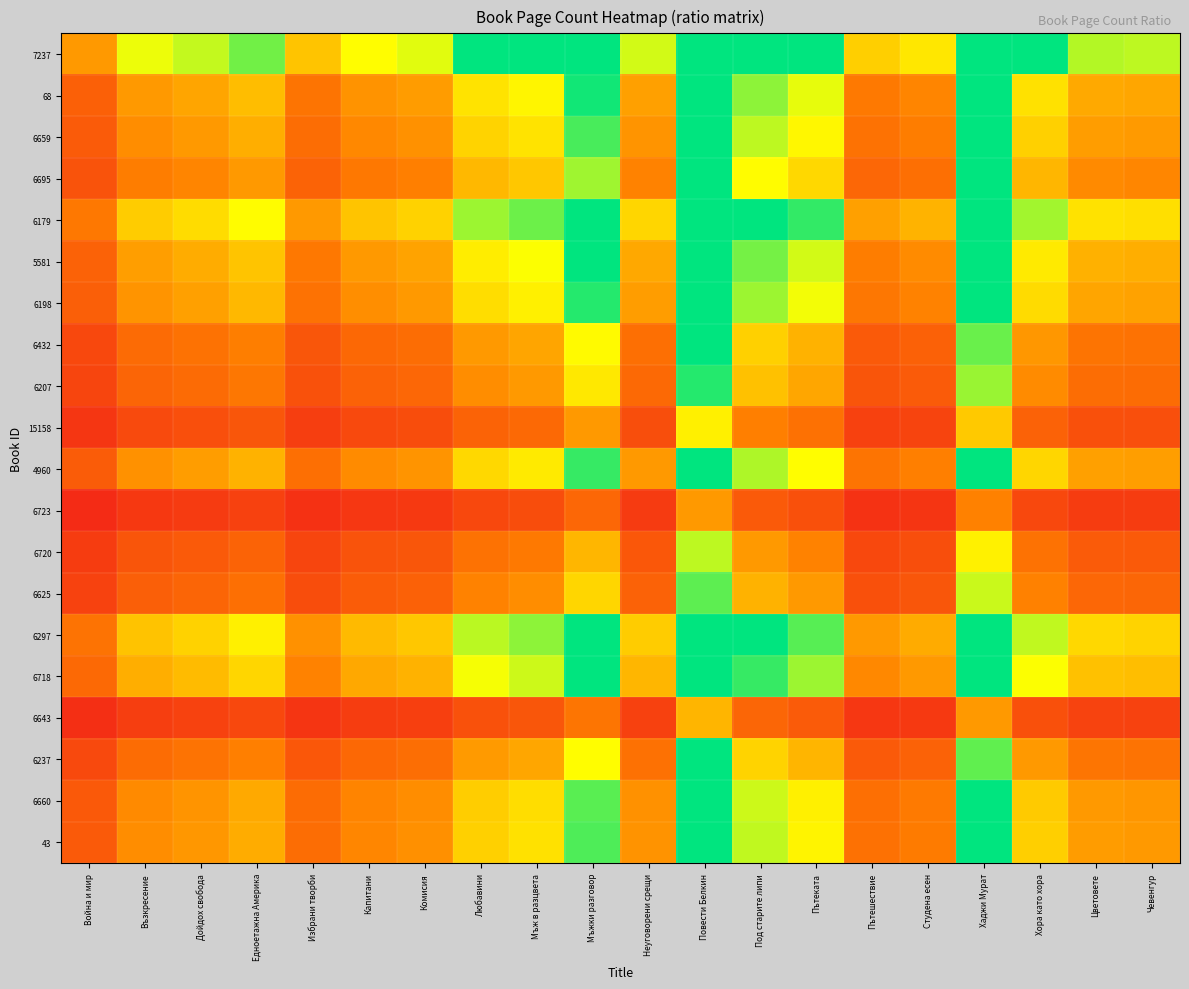

Reading left to right, extract all data points from this chart.

7237: Война и мир=1.0	Възкресение=1.7	Дойдох свобода=1.9	Едноетажна Америка=2.1	Избрани творби=1.3	Капитани=1.7	Комисия=1.8	Любавини=2.6	Мъж в разцвета=2.8	Мъжки разговор=4.2	Неуговорени срещи=1.8	Повести Белкин=6.6	Под старите липи=3.5	Пътеката=3.0	Пътешествие=1.4	Студена есен=1.5	Хаджи Мурат=5.5	Хора като хора=2.5	Цветовете=1.9	Чевенгур=1.9
68: Война и мир=0.6	Възкресение=1.0	Дойдох свобода=1.1	Едноетажна Америка=1.2	Избрани творби=0.7	Капитани=1.0	Комисия=1.0	Любавини=1.5	Мъж в разцвета=1.6	Мъжки разговор=2.4	Неуговорени срещи=1.1	Повести Белкин=3.8	Под старите липи=2.0	Пътеката=1.7	Пътешествие=0.8	Студена есен=0.9	Хаджи Мурат=3.2	Хора като хора=1.5	Цветовете=1.1	Чевенгур=1.1
6659: Война и мир=0.5	Възкресение=0.9	Дойдох свобода=1.0	Едноетажна Америка=1.1	Избрани творби=0.7	Капитани=0.9	Комисия=0.9	Любавини=1.4	Мъж в разцвета=1.5	Мъжки разговор=2.3	Неуговорени срещи=1.0	Повести Белкин=3.5	Под старите липи=1.9	Пътеката=1.6	Пътешествие=0.7	Студена есен=0.8	Хаджи Мурат=3.0	Хора като хора=1.4	Цветовете=1.0	Чевенгур=1.0
6695: Война и мир=0.5	Възкресение=0.8	Дойдох свобода=0.9	Едноетажна Америка=1.0	Избрани творби=0.6	Капитани=0.8	Комисия=0.8	Любавини=1.2	Мъж в разцвета=1.3	Мъжки разговор=2.0	Неуговорени срещи=0.9	Повести Белкин=3.1	Под старите липи=1.6	Пътеката=1.4	Пътешествие=0.6	Студена есен=0.7	Хаджи Мурат=2.6	Хора като хора=1.2	Цветовете=0.9	Чевенгур=0.9
6179: Война и мир=0.8	Възкресение=1.3	Дойдох свобода=1.4	Едноетажна Америка=1.6	Избрани творби=1.0	Капитани=1.3	Комисия=1.4	Любавини=2.0	Мъж в разцвета=2.1	Мъжки разговор=3.3	Неуговорени срещи=1.4	Повести Белкин=5.1	Под старите липи=2.7	Пътеката=2.3	Пътешествие=1.1	Студена есен=1.2	Хаджи Мурат=4.3	Хора като хора=2.0	Цветовете=1.5	Чевенгур=1.5
5581: Война и мир=0.6	Възкресение=1.0	Дойдох свобода=1.1	Едноетажна Америка=1.3	Избрани творби=0.8	Капитани=1.0	Комисия=1.1	Любавини=1.5	Мъж в разцвета=1.7	Мъжки разговор=2.5	Неуговорени срещи=1.1	Повести Белкин=4.0	Под старите липи=2.1	Пътеката=1.8	Пътешествие=0.8	Студена есен=0.9	Хаджи Мурат=3.3	Хора като хора=1.5	Цветовете=1.2	Чевенгур=1.1
6198: Война и мир=0.6	Възкресение=1.0	Дойдох свобода=1.1	Едноетажна Америка=1.2	Избрани творби=0.7	Капитани=0.9	Комисия=1.0	Любавини=1.5	Мъж в разцвета=1.6	Мъжки разговор=2.4	Неуговорени срещи=1.0	Повести Белкин=3.7	Под старите липи=2.0	Пътеката=1.7	Пътешествие=0.8	Студена есен=0.9	Хаджи Мурат=3.1	Хора като хора=1.4	Цветовете=1.1	Чевенгур=1.1
6432: Война и мир=0.4	Възкресение=0.7	Дойдох свобода=0.7	Едноетажна Америка=0.8	Избрани творби=0.5	Капитани=0.6	Комисия=0.7	Любавини=1.0	Мъж в разцвета=1.1	Мъжки разговор=1.6	Неуговорени срещи=0.7	Повести Белкин=2.6	Под старите липи=1.4	Пътеката=1.2	Пътешествие=0.5	Студена есен=0.6	Хаджи Мурат=2.2	Хора като хора=1.0	Цветовете=0.7	Чевенгур=0.7
6207: Война и мир=0.4	Възкресение=0.6	Дойдох свобода=0.7	Едноетажна Америка=0.8	Избрани творби=0.5	Капитани=0.6	Комисия=0.6	Любавини=0.9	Мъж в разцвета=1.0	Мъжки разговор=1.5	Неуговорени срещи=0.7	Повести Белкин=2.4	Под старите липи=1.3	Пътеката=1.1	Пътешествие=0.5	Студена есен=0.5	Хаджи Мурат=2.0	Хора като хора=0.9	Цветовете=0.7	Чевенгур=0.7
15158: Война и мир=0.2	Възкресение=0.4	Дойдох свобода=0.4	Едноетажна Америка=0.5	Избрани творби=0.3	Капитани=0.4	Комисия=0.4	Любавини=0.6	Мъж в разцвета=0.7	Мъжки разговор=1.0	Неуговорени срещи=0.4	Повести Белкин=1.6	Под старите липи=0.8	Пътеката=0.7	Пътешествие=0.3	Студена есен=0.4	Хаджи Мурат=1.3	Хора като хора=0.6	Цветовете=0.5	Чевенгур=0.4
4960: Война и мир=0.6	Възкресение=1.0	Дойдох свобода=1.0	Едноетажна Америка=1.2	Избрани творби=0.7	Капитани=0.9	Комисия=1.0	Любавини=1.4	Мъж в разцвета=1.5	Мъжки разговор=2.3	Неуговорени срещи=1.0	Повести Белкин=3.6	Под старите липи=1.9	Пътеката=1.7	Пътешествие=0.7	Студена есен=0.8	Хаджи Мурат=3.1	Хора като хора=1.4	Цветовете=1.1	Чевенгур=1.0
6723: Война и мир=0.2	Възкресение=0.3	Дойдох свобода=0.3	Едноетажна Америка=0.3	Избрани творби=0.2	Капитани=0.3	Комисия=0.3	Любавини=0.4	Мъж в разцвета=0.4	Мъжки разговор=0.6	Неуговорени срещи=0.3	Повести Белкин=1.0	Под старите липи=0.5	Пътеката=0.5	Пътешествие=0.2	Студена есен=0.2	Хаджи Мурат=0.8	Хора като хора=0.4	Цветовете=0.3	Чевенгур=0.3
6720: Война и мир=0.3	Възкресение=0.5	Дойдох свобода=0.5	Едноетажна Америка=0.6	Избрани творби=0.4	Капитани=0.5	Комисия=0.5	Любавини=0.7	Мъж в разцвета=0.8	Мъжки разговор=1.2	Неуговорени срещи=0.5	Повести Белкин=1.9	Под старите липи=1.0	Пътеката=0.9	Пътешествие=0.4	Студена есен=0.4	Хаджи Мурат=1.6	Хора като хора=0.7	Цветовете=0.5	Чевенгур=0.5
6625: Война и мир=0.3	Възкресение=0.6	Дойдох свобода=0.6	Едноетажна Америка=0.7	Избрани творби=0.4	Капитани=0.6	Комисия=0.6	Любавини=0.9	Мъж в разцвета=0.9	Мъжки разговор=1.4	Неуговорени срещи=0.6	Повести Белкин=2.2	Под старите липи=1.2	Пътеката=1.0	Пътешествие=0.5	Студена есен=0.5	Хаджи Мурат=1.8	Хора като хора=0.8	Цветовете=0.6	Чевенгур=0.6
6297: Война и мир=0.7	Възкресение=1.3	Дойдох свобода=1.4	Едноетажна Америка=1.6	Избрани творби=1.0	Капитани=1.2	Комисия=1.3	Любавини=1.9	Мъж в разцвета=2.0	Мъжки разговор=3.1	Неуговорени срещи=1.3	Повести Белкин=4.8	Под старите липи=2.6	Пътеката=2.2	Пътешествие=1.0	Студена есен=1.1	Хаджи Мурат=4.1	Хора като хора=1.9	Цветовете=1.4	Чевенгур=1.4
6718: Война и мир=0.7	Възкресение=1.1	Дойдох свобода=1.2	Едноетажна Америка=1.4	Избрани творби=0.9	Капитани=1.1	Комисия=1.2	Любавини=1.7	Мъж в разцвета=1.8	Мъжки разговор=2.8	Неуговорени срещи=1.2	Повести Белкин=4.3	Под старите липи=2.3	Пътеката=2.0	Пътешествие=0.9	Студена есен=1.0	Хаджи Мурат=3.7	Хора като хора=1.7	Цветовете=1.3	Чевенгур=1.2
6643: Война и мир=0.2	Възкресение=0.3	Дойдох свобода=0.3	Едноетажна Америка=0.4	Избрани творби=0.2	Капитани=0.3	Комисия=0.3	Любавини=0.5	Мъж в разцвета=0.5	Мъжки разговор=0.8	Неуговорени срещи=0.3	Повести Белкин=1.2	Под старите липи=0.6	Пътеката=0.5	Пътешествие=0.2	Студена есен=0.3	Хаджи Мурат=1.0	Хора като хора=0.5	Цветовете=0.3	Чевенгур=0.3
6237: Война и мир=0.4	Възкресение=0.7	Дойдох свобода=0.7	Едноетажна Америка=0.8	Избрани творби=0.5	Капитани=0.7	Комисия=0.7	Любавини=1.0	Мъж в разцвета=1.1	Мъжки разговор=1.7	Неуговорени срещи=0.7	Повести Белкин=2.6	Под старите липи=1.4	Пътеката=1.2	Пътешествие=0.5	Студена есен=0.6	Хаджи Мурат=2.2	Хора като хора=1.0	Цветовете=0.8	Чевенгур=0.7
6660: Война и мир=0.5	Възкресение=0.9	Дойдох свобода=1.0	Едноетажна Америка=1.1	Избрани творби=0.7	Капитани=0.9	Комисия=0.9	Любавини=1.3	Мъж в разцвета=1.4	Мъжки разговор=2.2	Неуговорени срещи=0.9	Повести Белкин=3.4	Под старите липи=1.8	Пътеката=1.6	Пътешествие=0.7	Студена есен=0.8	Хаджи Мурат=2.9	Хора като хора=1.3	Цветовете=1.0	Чевенгур=1.0
43: Война и мир=0.5	Възкресение=0.9	Дойдох свобода=1.0	Едноетажна Америка=1.1	Избрани творби=0.7	Капитани=0.9	Комисия=0.9	Любавини=1.4	Мъж в разцвета=1.5	Мъжки разговор=2.2	Неуговорени срещи=1.0	Повести Белкин=3.5	Под старите липи=1.9	Пътеката=1.6	Пътешествие=0.7	Студена есен=0.8	Хаджи Мурат=2.9	Хора като хора=1.3	Цветовете=1.0	Чевенгур=1.0